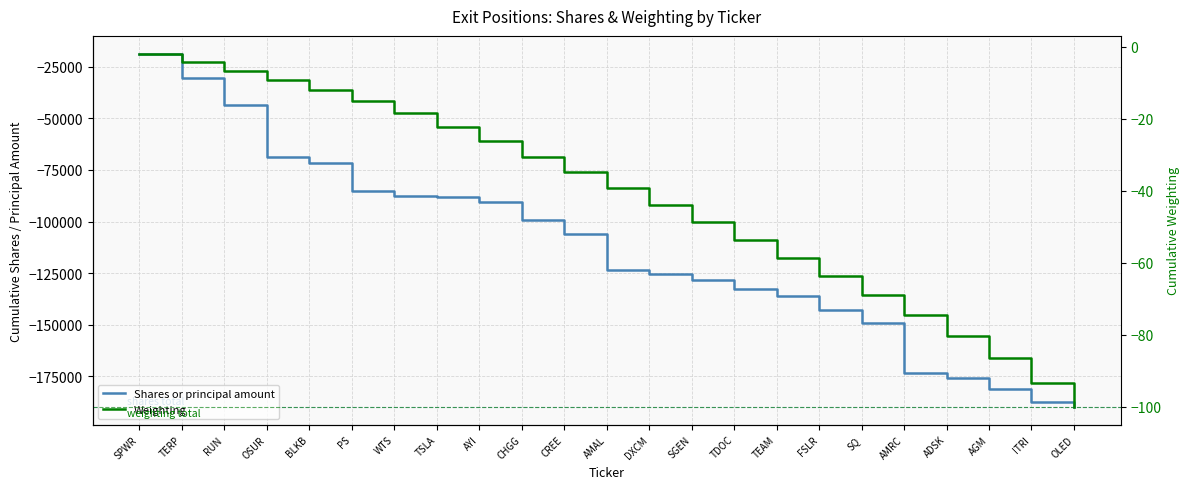

True or false: Shares or principal amount and Weighting cross at least once.

False